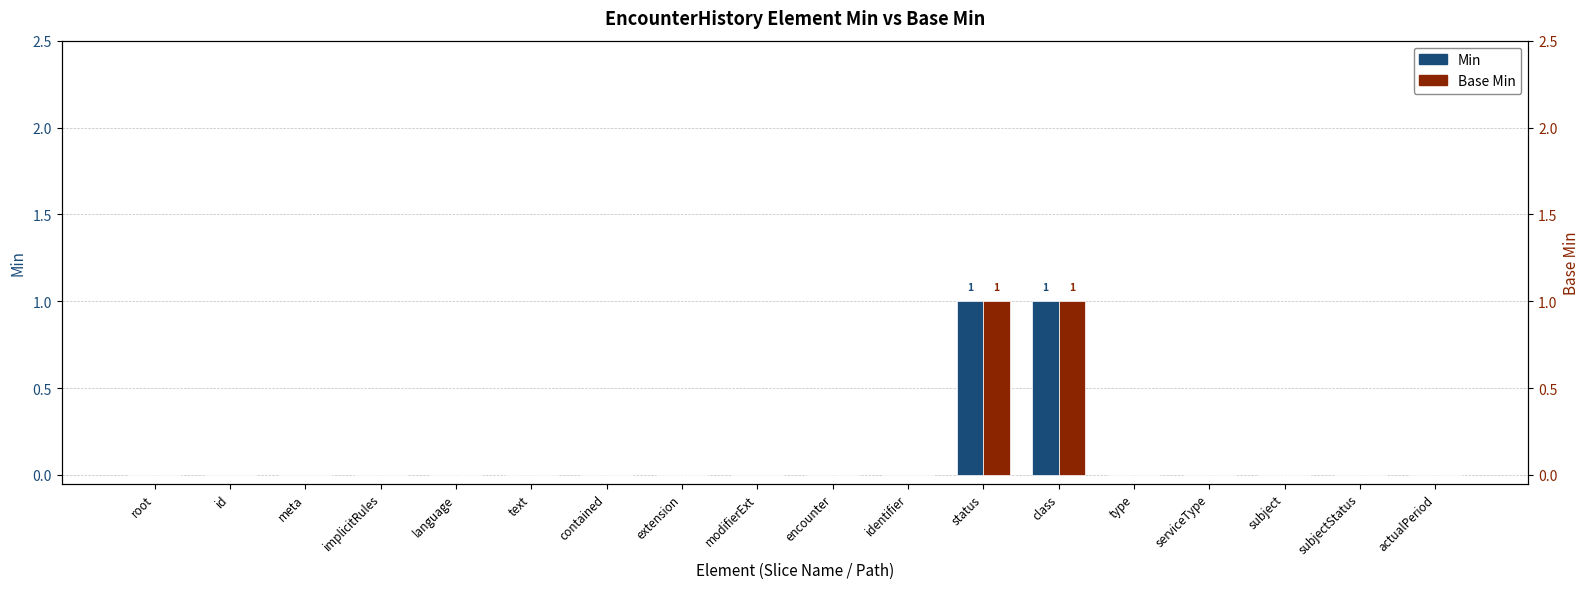

At how many categories does at least one series exceed 0?

2